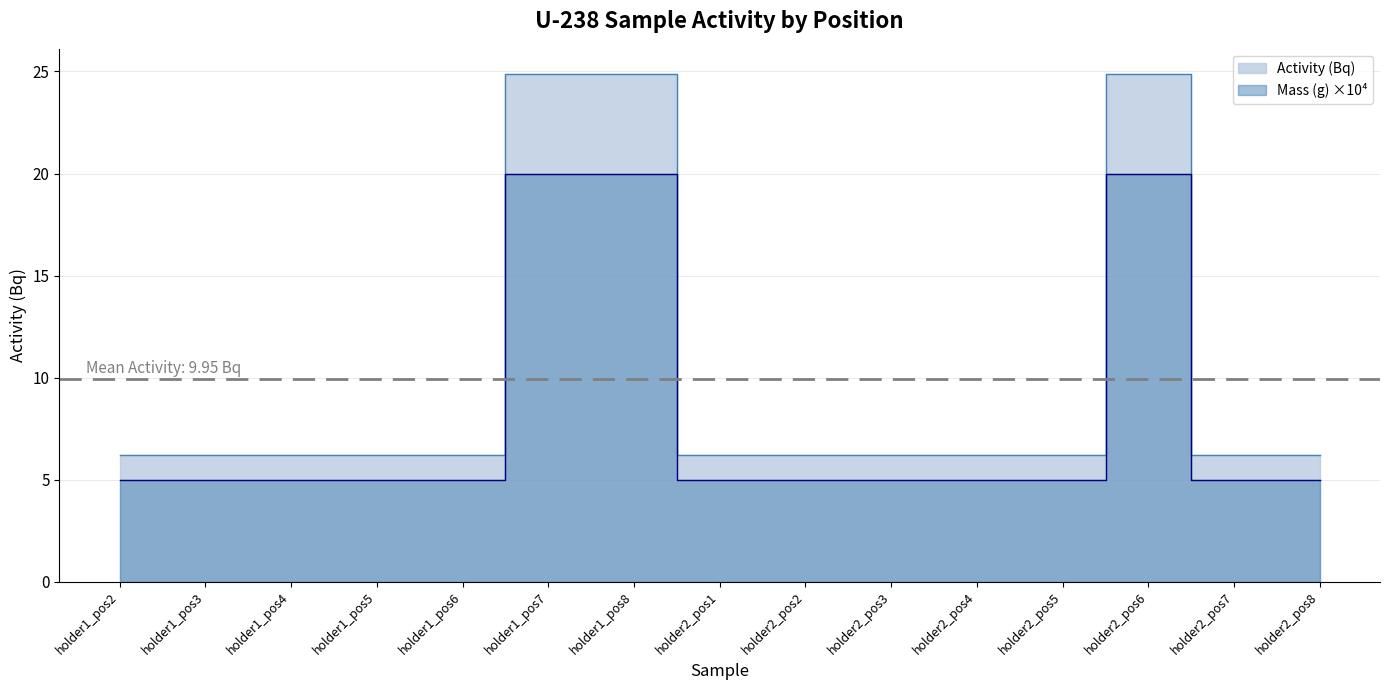

What is the total value across all series at holder2_pos4?

11.2